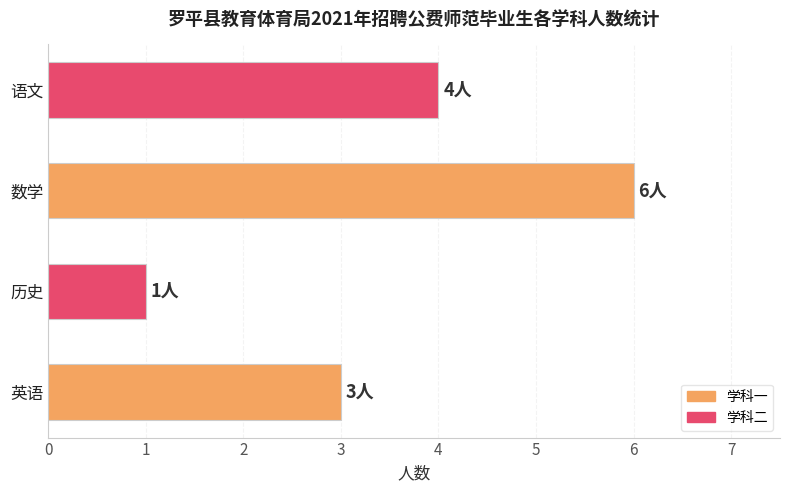

How many bars are there in total?

4